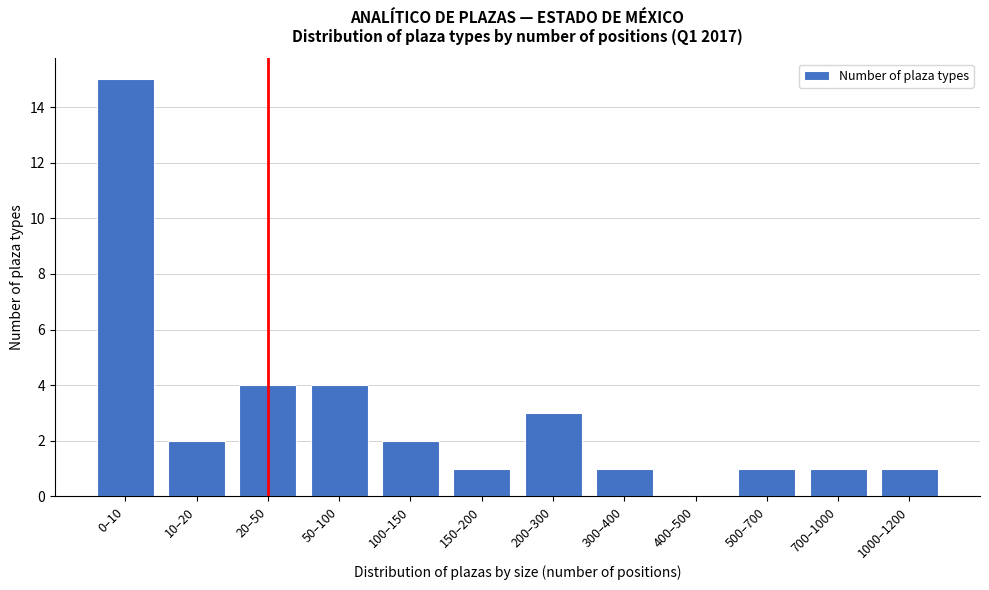

True or false: the data shows 4 at 50–100.

True